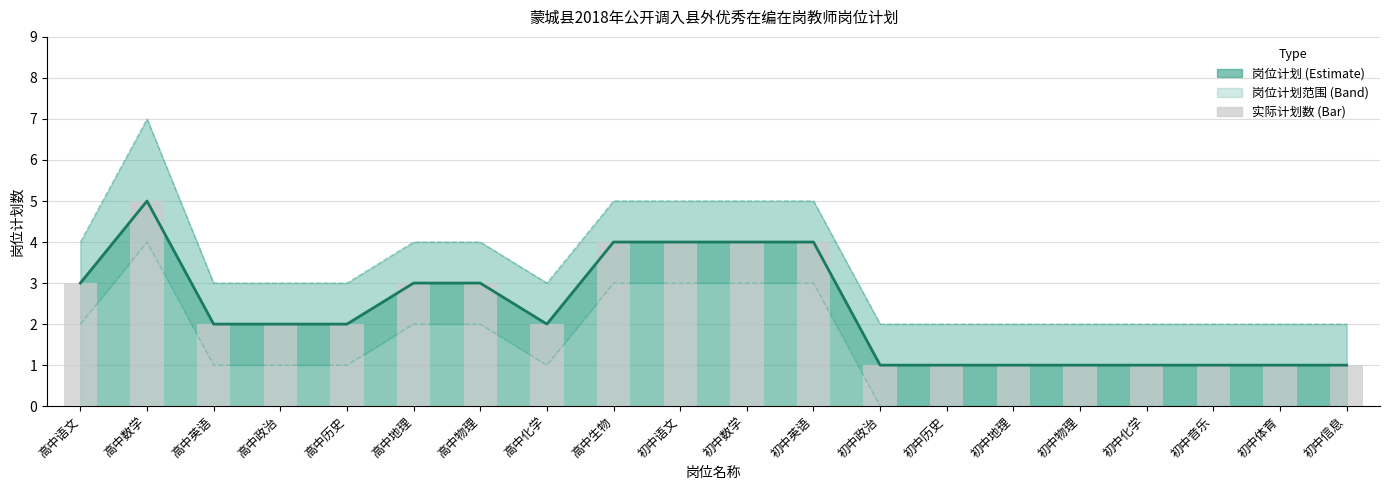

How many data points are above 2?

8